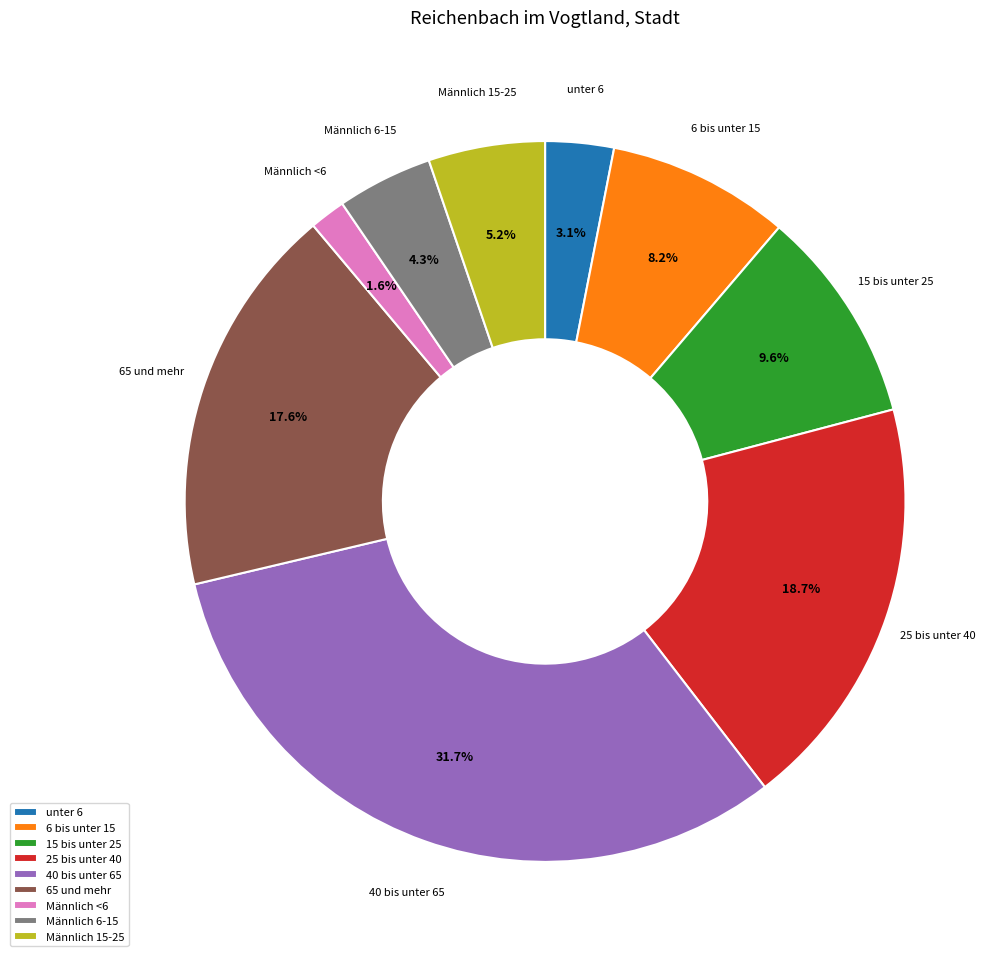

Combined, what portion of the pie is 40 bis unter 65 and 25 bis unter 40?

50.4%